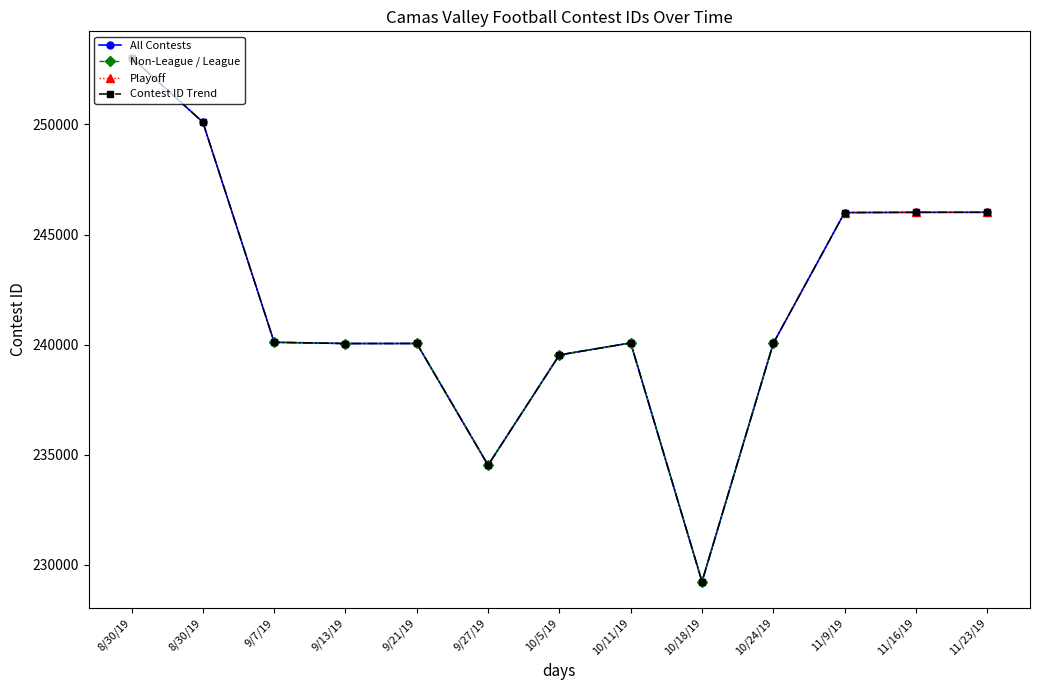

What is the difference between the Contest ID Trend values at 10/5/19 and 9/21/19?

520.0